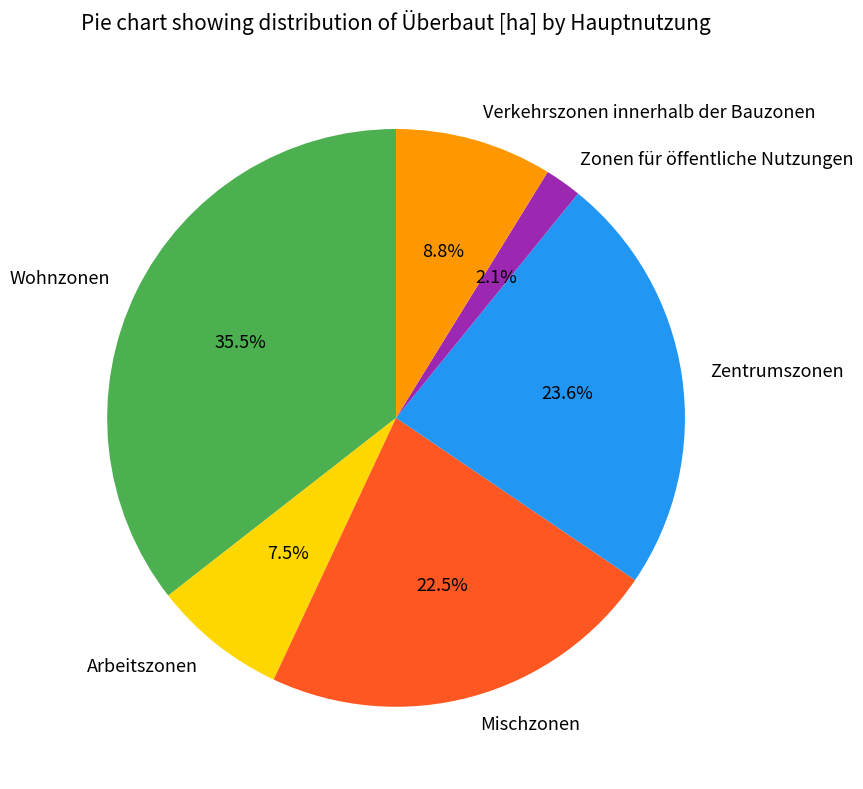

Approximately how many times larger is the value at Arbeitszonen compared to Zentrumszonen?

0.3